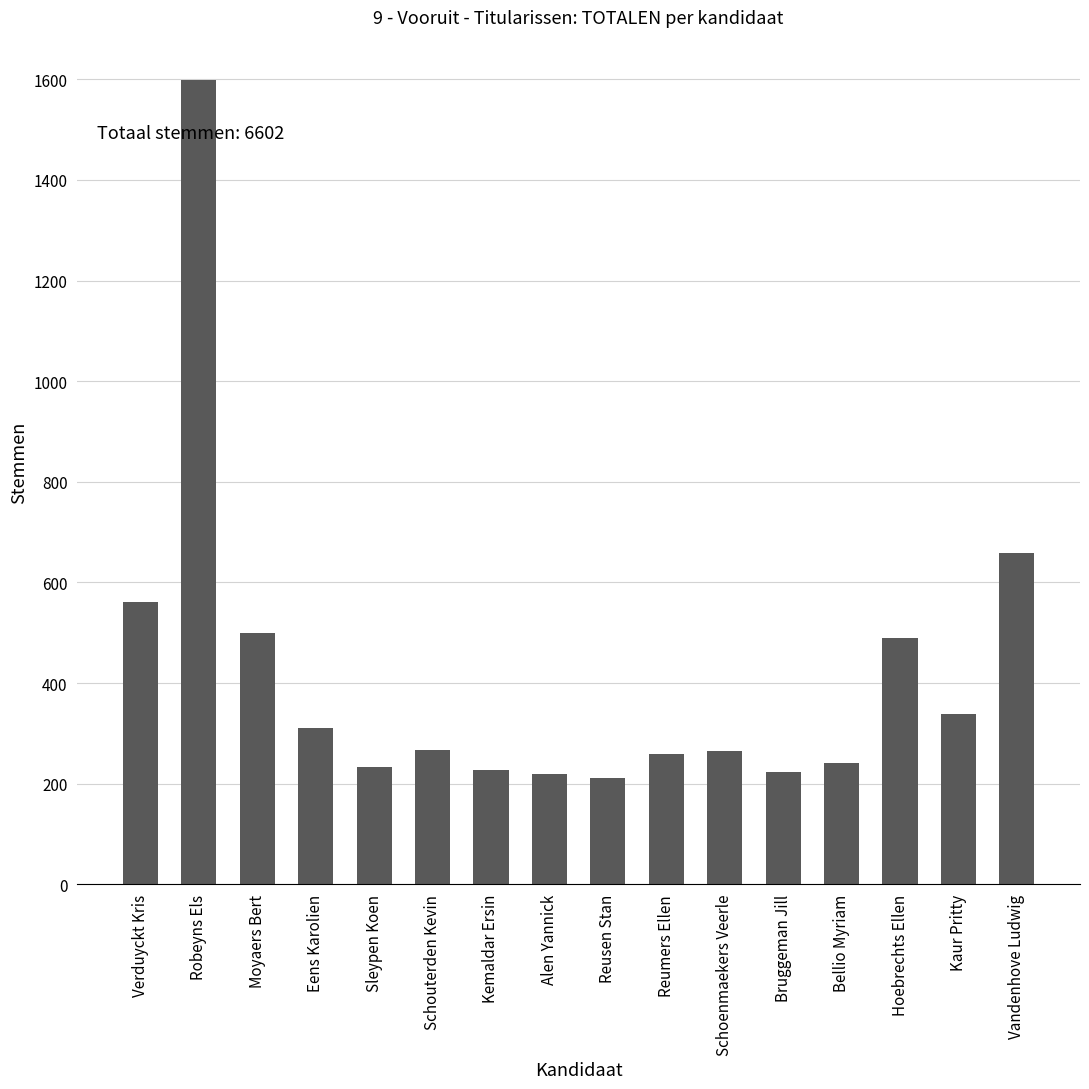

Approximately how many times larger is the value at Robeyns Els compared to Kemaldar Ersin?

7.0